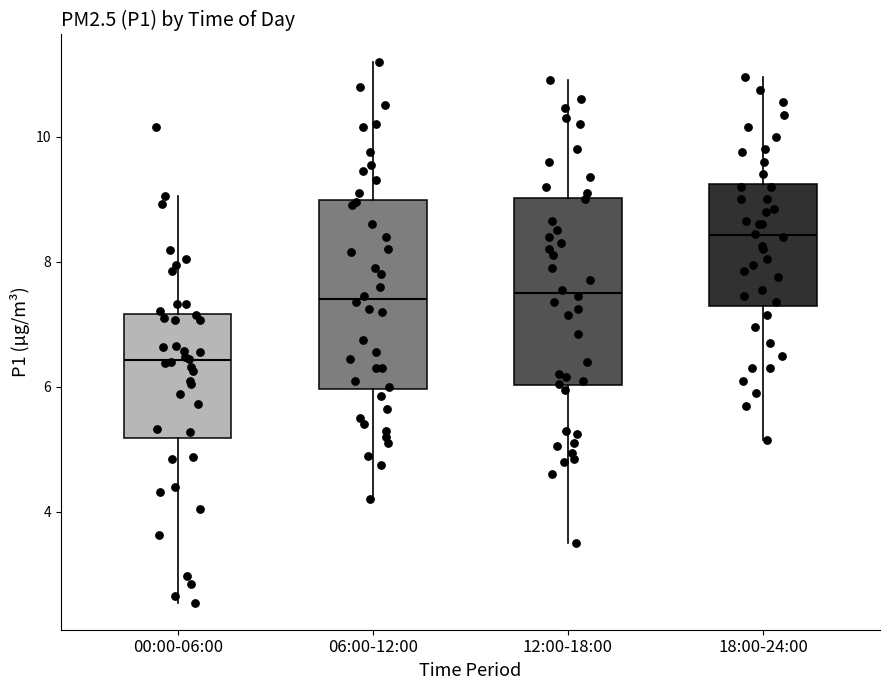

Reading left to right, transcribe this box plot: for each box, give where its median line is, the range the box spans, and where its two whiskers end, as read against the y-axis. The values are not printed on the chart, so give them approximately, as read against the axis.

00:00-06:00: median 6.4, box 5.2 to 7.2, whiskers 2.6 to 9.0
06:00-12:00: median 7.4, box 6.0 to 9.0, whiskers 4.2 to 11.2
12:00-18:00: median 7.6, box 6.0 to 9.0, whiskers 3.6 to 11.0
18:00-24:00: median 8.4, box 7.4 to 9.2, whiskers 5.2 to 11.0